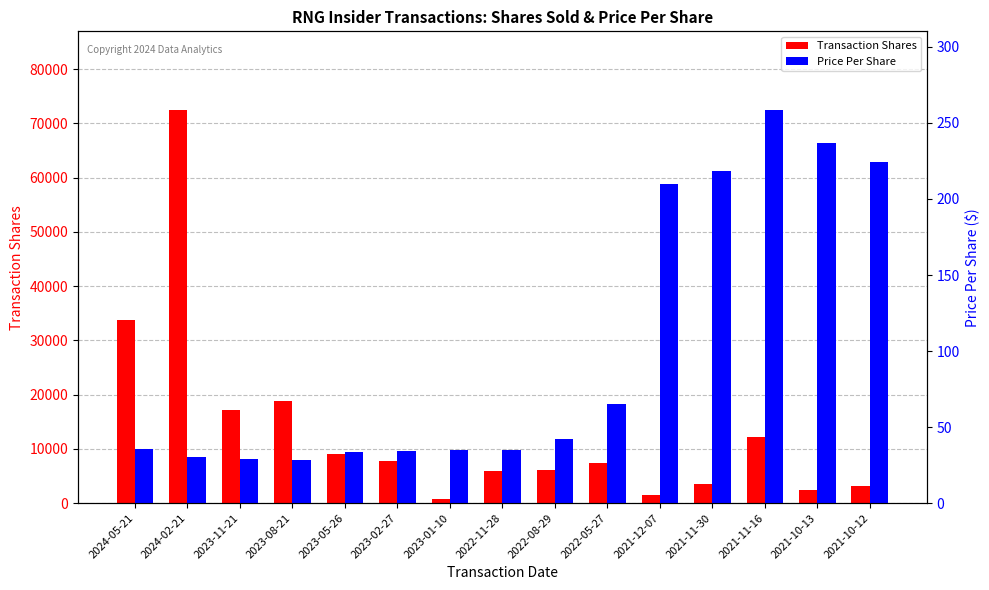

Reading left to right, what are all the values shown in this chart?

Transaction Shares: 2024-05-21=33725.0	2024-02-21=72469.0	2023-11-21=17159.0	2023-08-21=18813.0	2023-05-26=9080.0	2023-02-27=7823.0	2023-01-10=835.0	2022-11-28=5911.0	2022-08-29=6047.0	2022-05-27=7320.0	2021-12-07=1500.0	2021-11-30=3496.0	2021-11-16=12250.0	2021-10-13=2500.0	2021-10-12=3170.0
Price Per Share: 2024-05-21=35.8	2024-02-21=30.6	2023-11-21=28.9	2023-08-21=28.6	2023-05-26=33.3	2023-02-27=34.2	2023-01-10=35.0	2022-11-28=35.1	2022-08-29=42.0	2022-05-27=65.3	2021-12-07=209.8	2021-11-30=218.2	2021-11-16=258.5	2021-10-13=236.6	2021-10-12=224.6